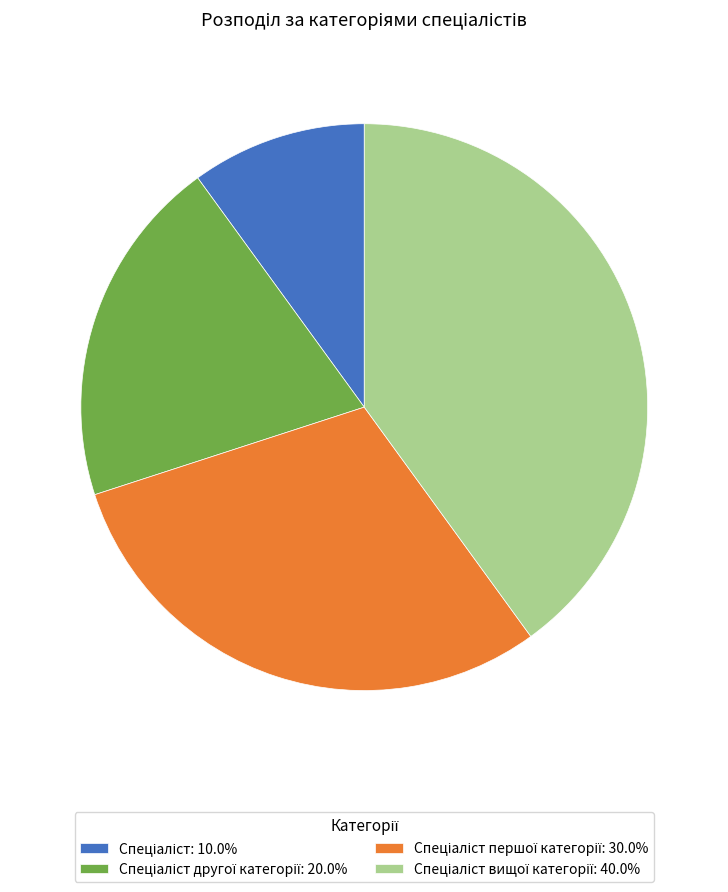

Does any single category account for the majority?

No